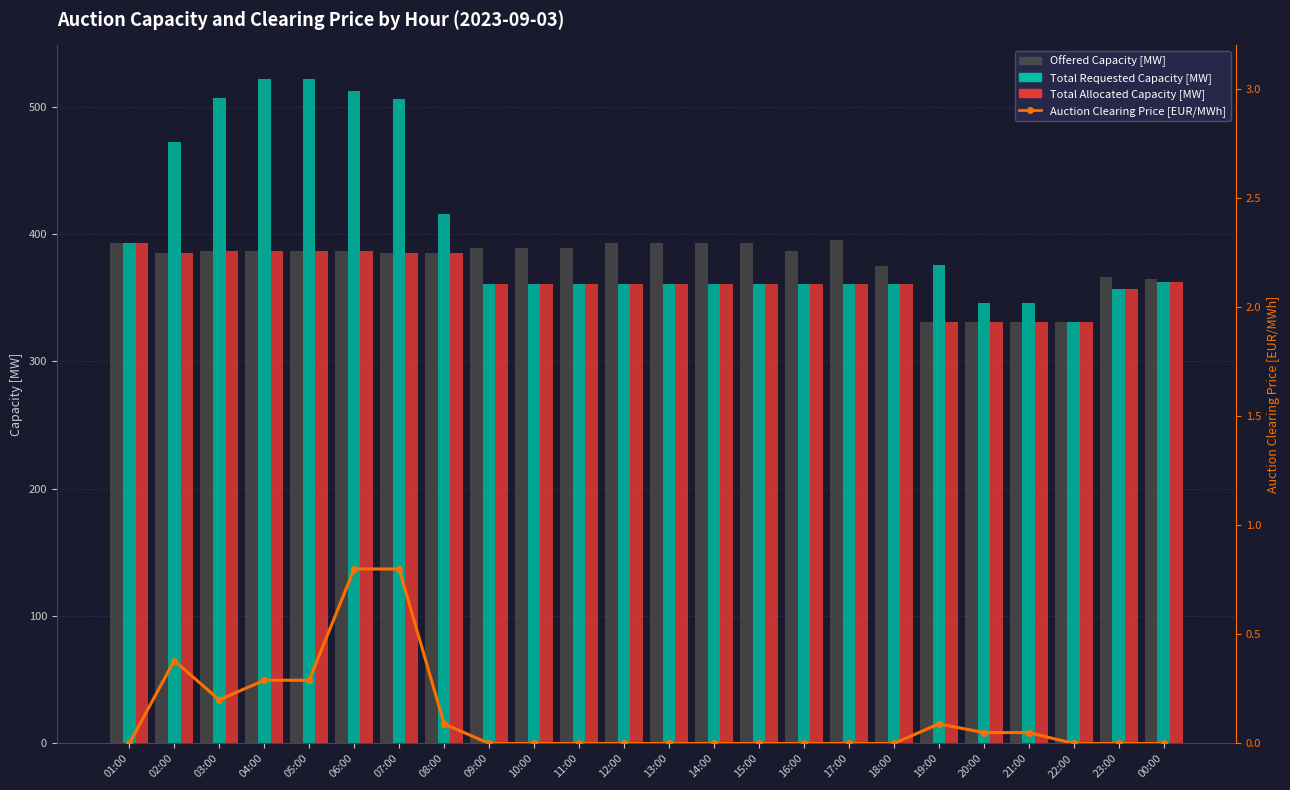

What is the value of the Auction Clearing Price [EUR/MWh] bar at the 19th from the left?

0.1